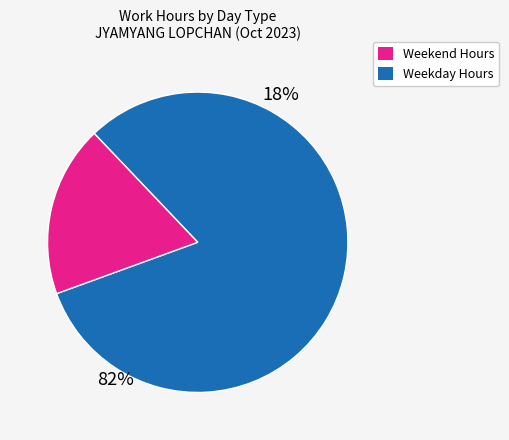

How many slices are in this pie chart?

2